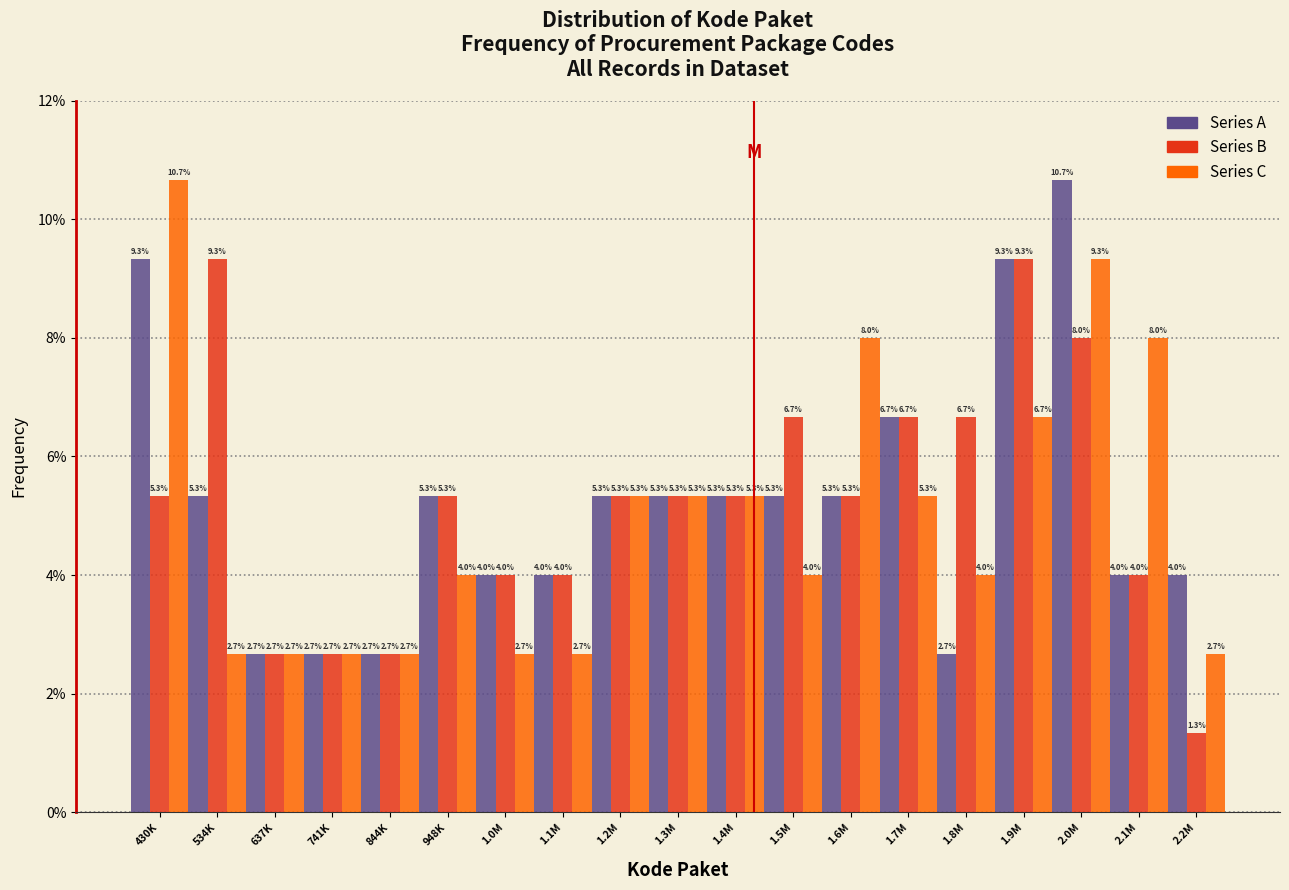

Reading left to right, what are all the values shown in this chart?

Series A: 9.3	5.3	2.7	2.7	2.7	5.3	4.0	4.0	5.3	5.3	5.3	5.3	5.3	6.7	2.7	9.3	10.7	4.0	4.0
Series B: 5.3	9.3	2.7	2.7	2.7	5.3	4.0	4.0	5.3	5.3	5.3	6.7	5.3	6.7	6.7	9.3	8.0	4.0	1.3
Series C: 10.7	2.7	2.7	2.7	2.7	4.0	2.7	2.7	5.3	5.3	5.3	4.0	8.0	5.3	4.0	6.7	9.3	8.0	2.7